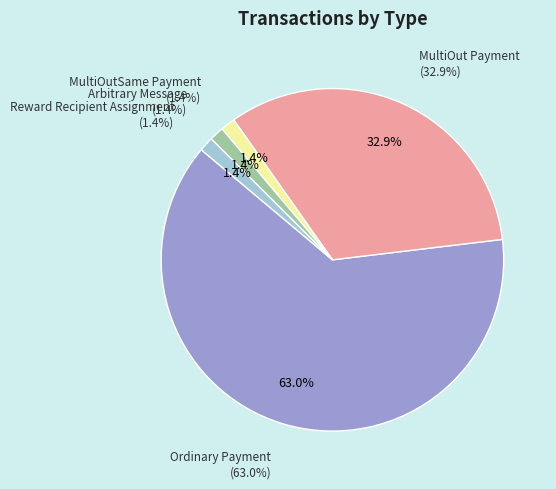

Which has a higher value, MultiOutSame Payment or Arbitrary Message?

MultiOutSame Payment